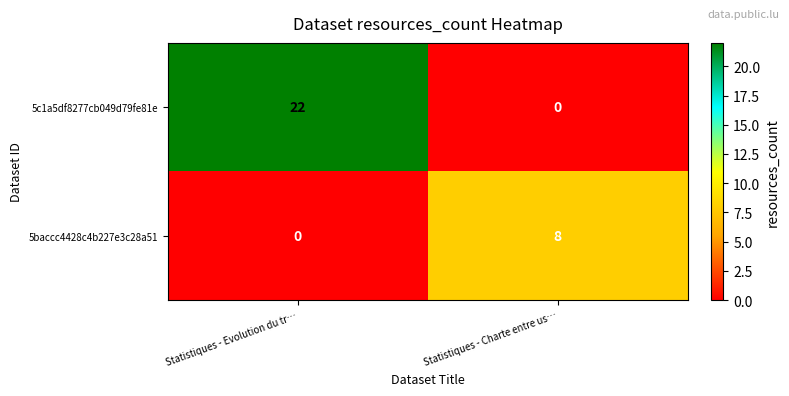

Where is 5baccc4428c4b227e3c28a51 nearest to the value 4?

Statistiques - Evolution du tr…